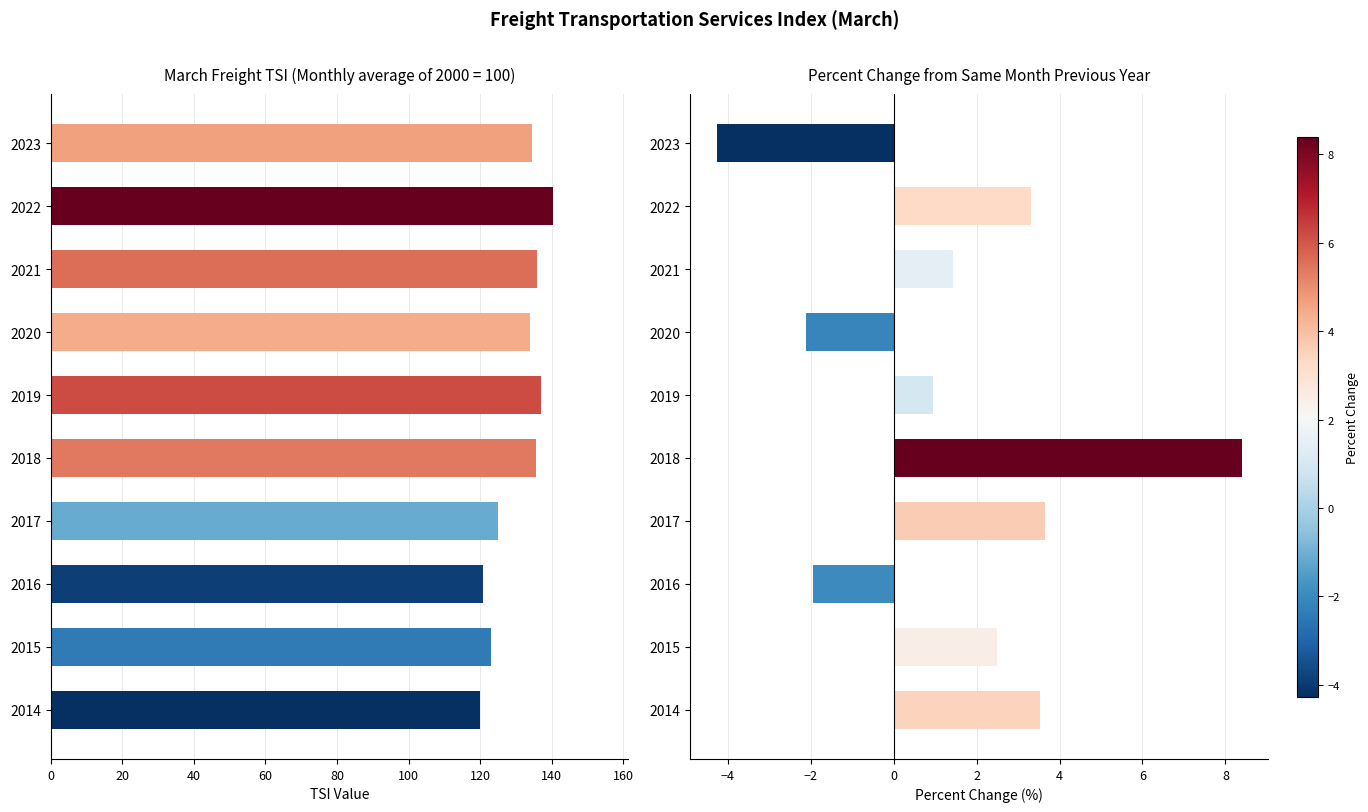

At how many categories does at least one series exceed 37?

10